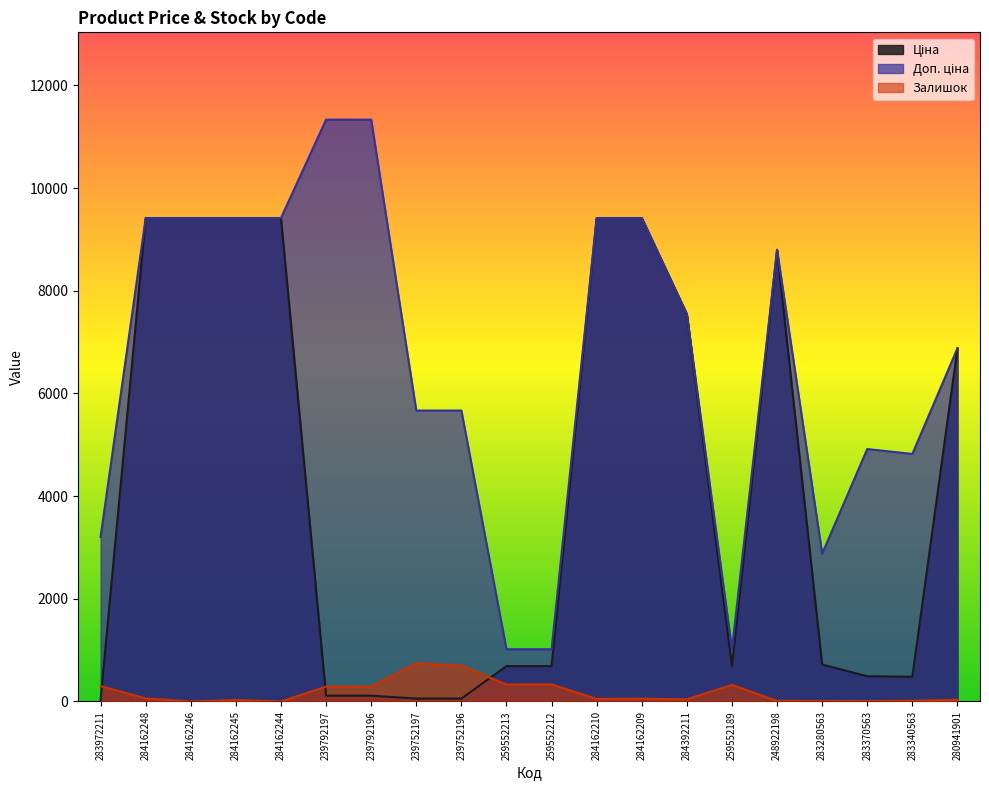

Read the Залишок value at 259552189.

323.0